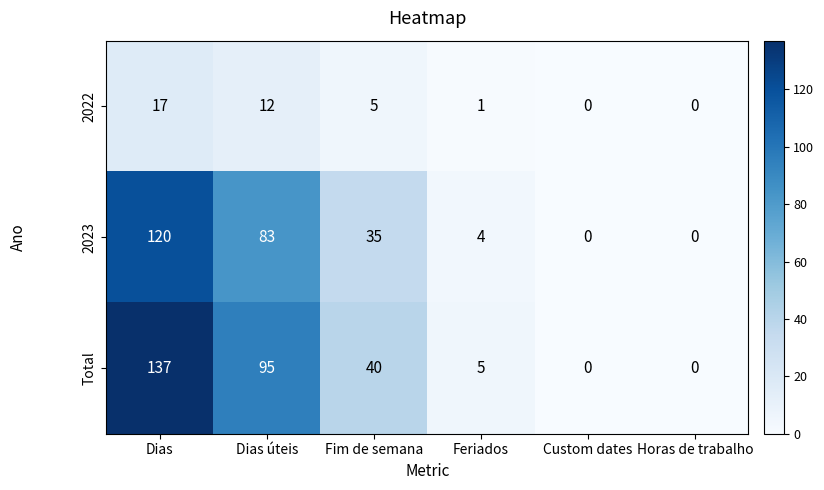

Is it true that Total equals 95 at Dias úteis?

True